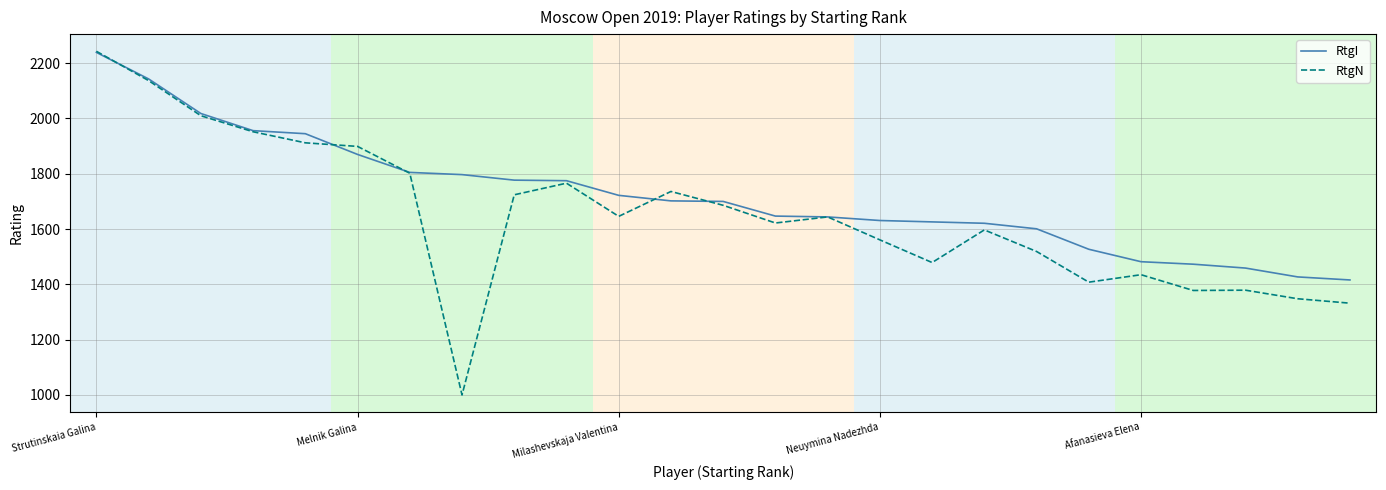

Rank the series by their average value, from highest to lowest.

RtgI, RtgN